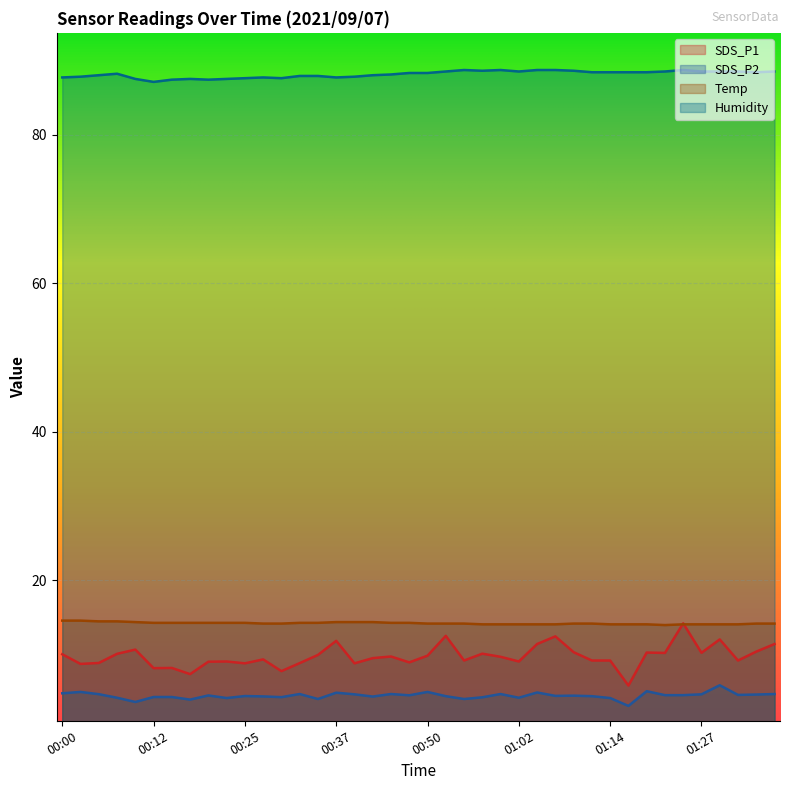

Rank the categories by Temp value from lowest to highest.

01:22, 00:57, 00:59, 01:02, 01:04, 01:07, 01:14, 01:17, 01:19, 01:24, 01:27, 01:29, 01:32, 00:27, 00:30, 00:50, 00:52, 00:54, 01:09, 01:12, 01:34, 01:37, 00:12, 00:15, 00:17, 00:20, 00:22, 00:25, 00:32, 00:35, 00:45, 00:47, 00:10, 00:37, 00:40, 00:42, 00:05, 00:07, 00:00, 00:02